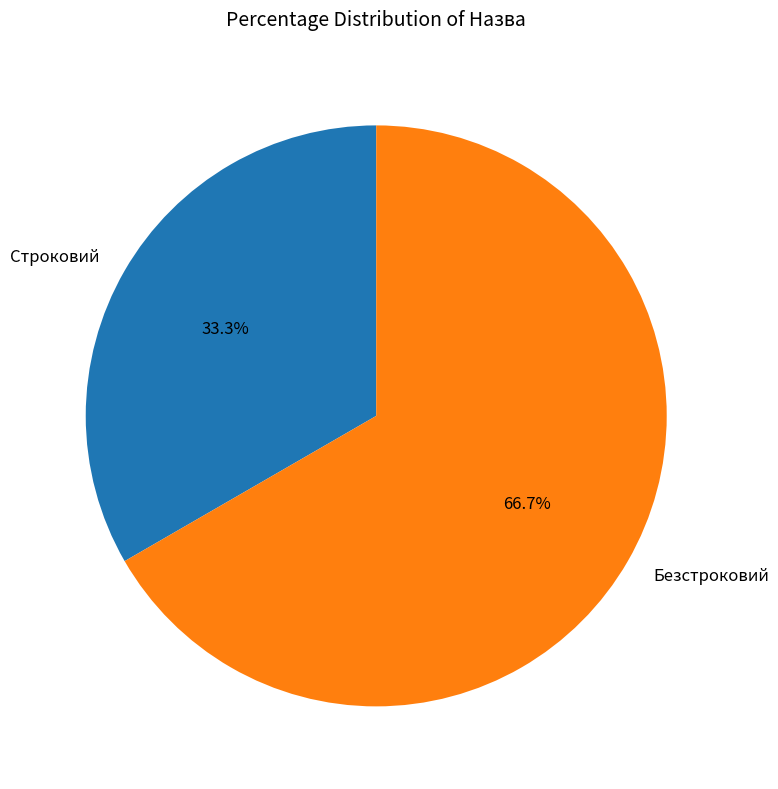

Rank the categories by value from lowest to highest.

Строковий, Безстроковий